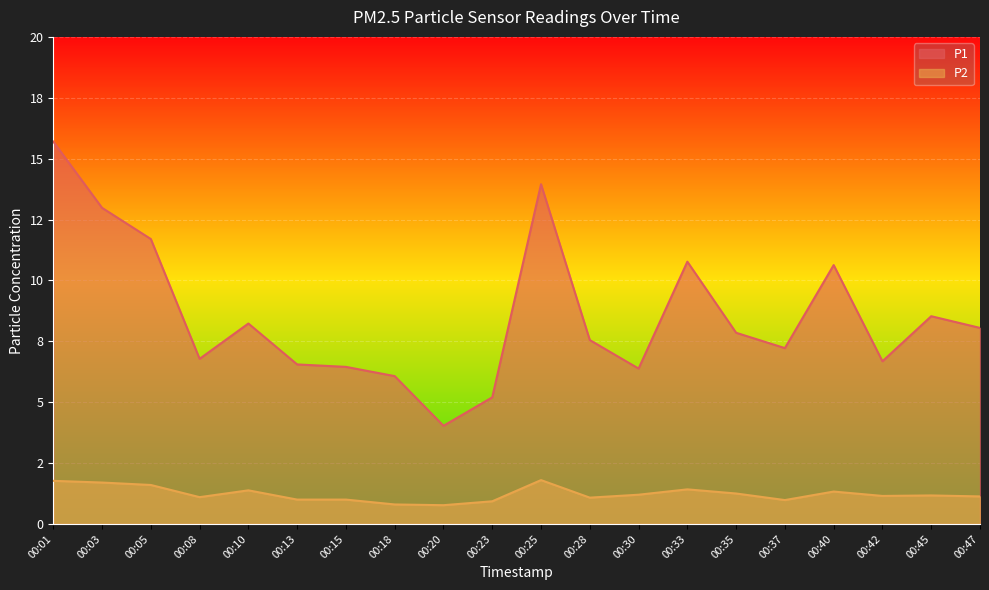

What is the sum of the P1 values at 00:40 and 00:30?

17.0